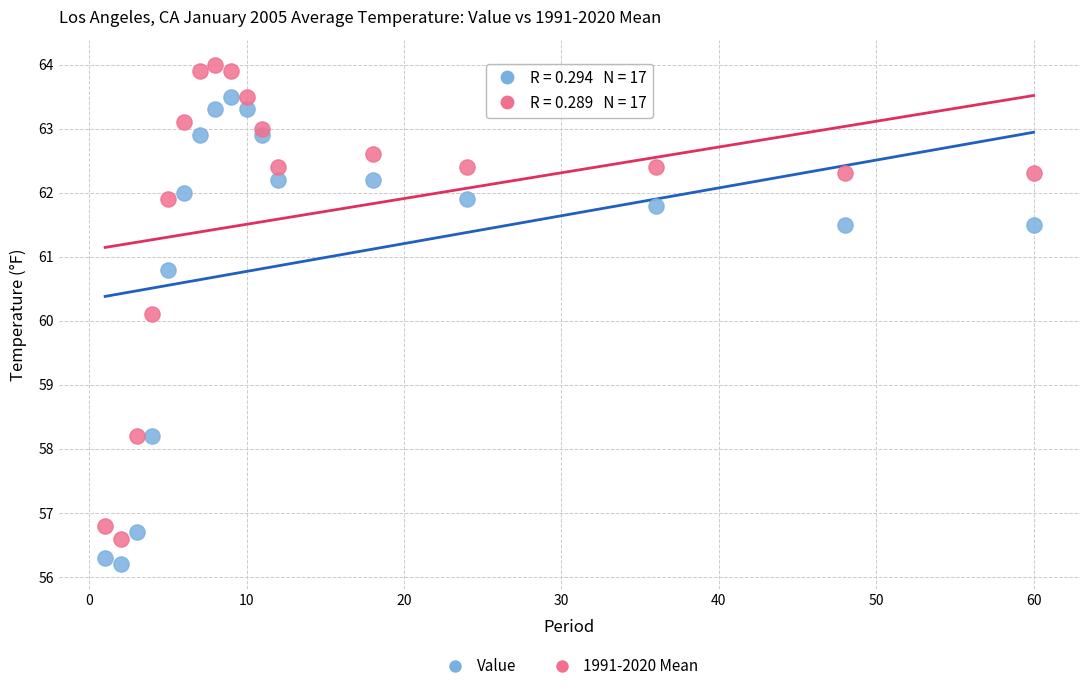

Which series has the widest spread of Y values?

1991-2020 Mean